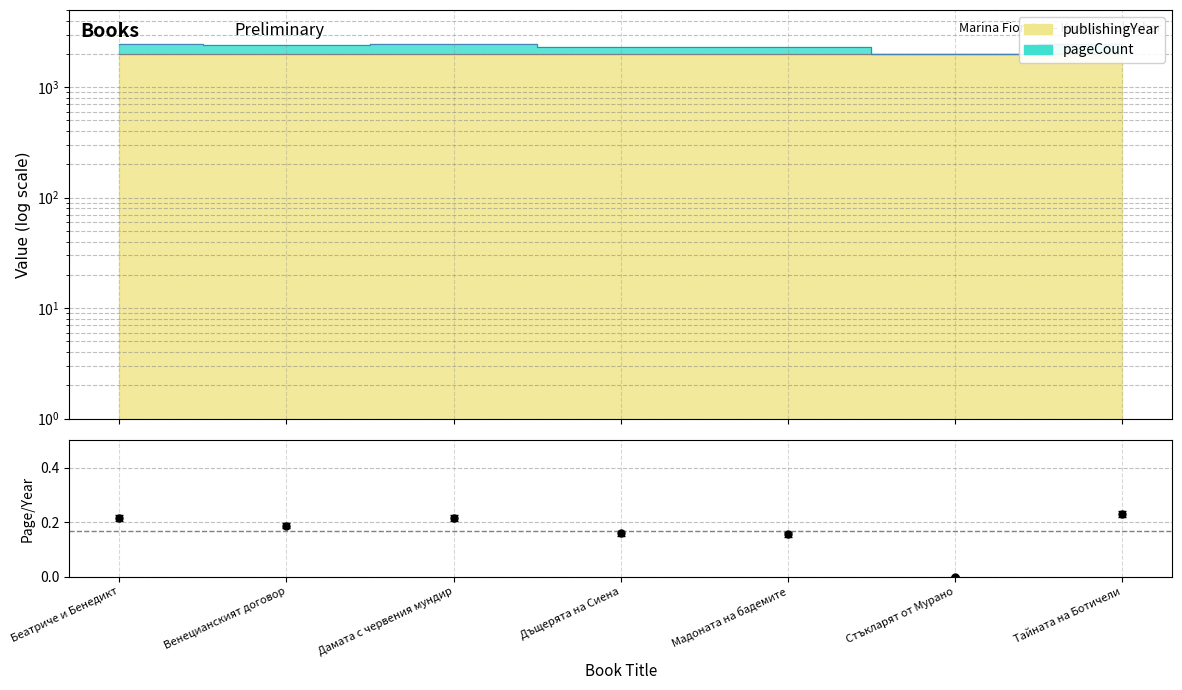

What value does the publishingYear series have at Мадоната на бадемите?

2012.0